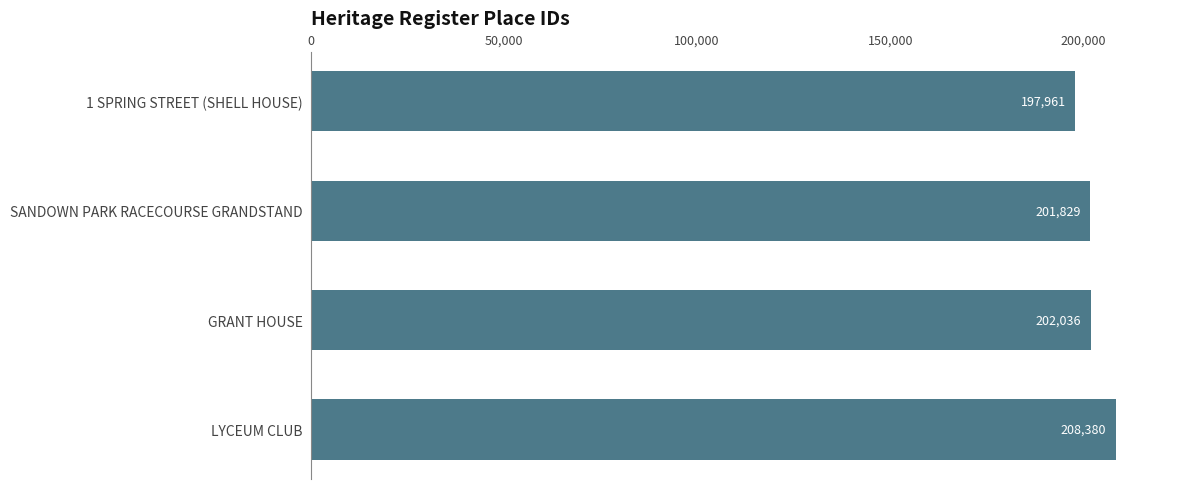

What is the average value?

202552